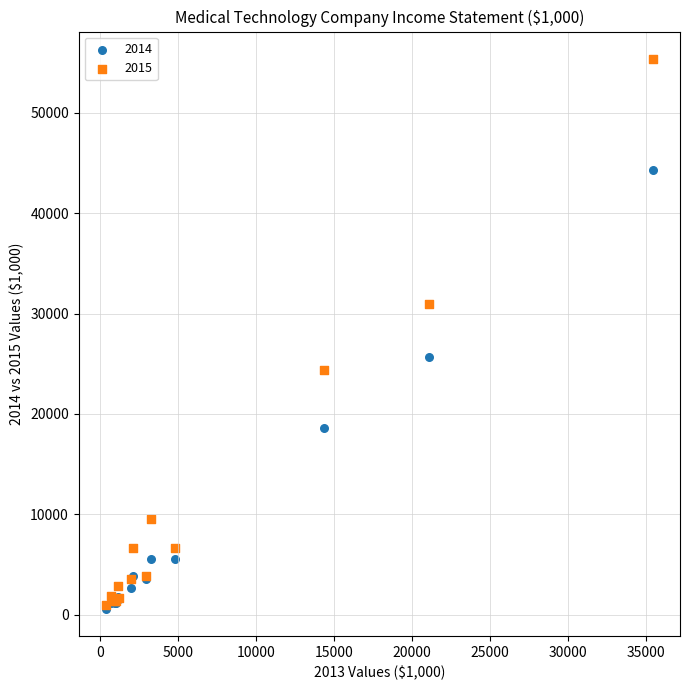

What are all the series names shown in the legend?

2014, 2015